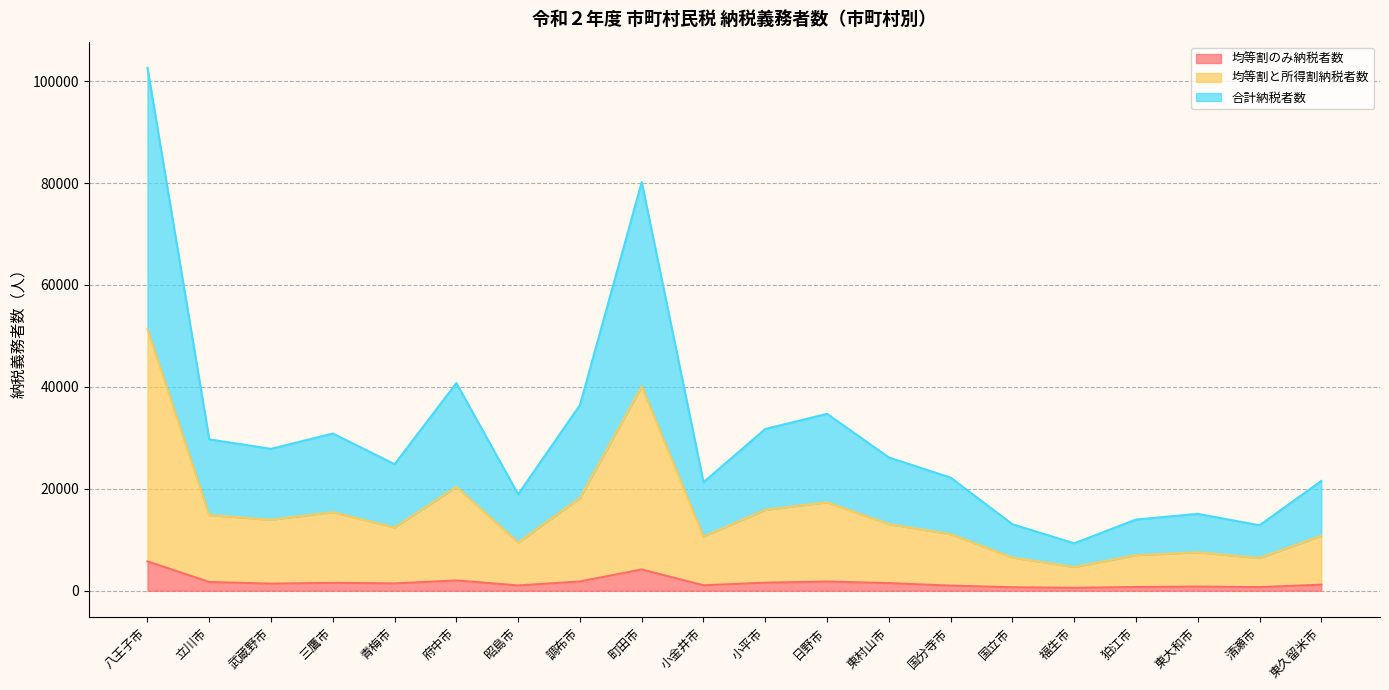

True or false: 均等割のみ納税者数 and 合計納税者数 intersect in this chart.

False